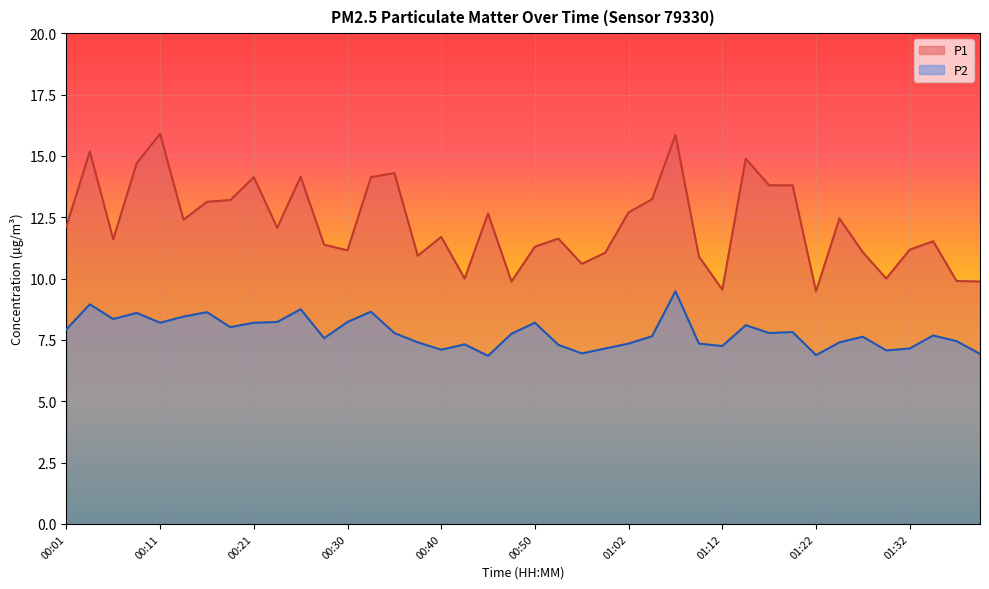

How many lines are shown in the chart?

2